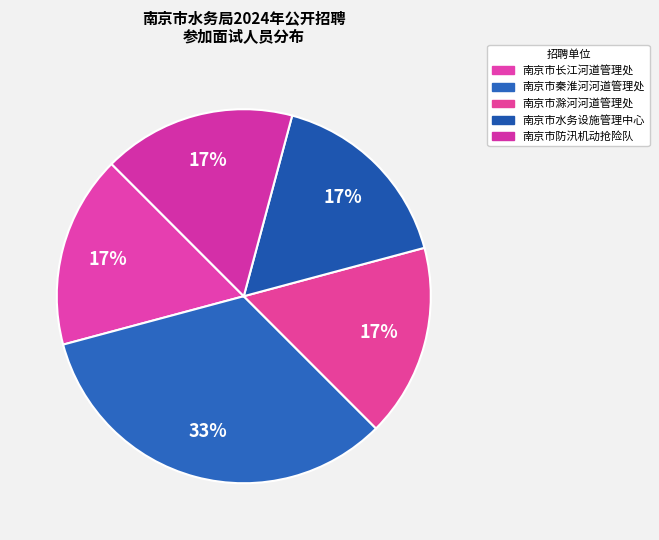

Combined, what portion of the pie is 南京市水务设施管理中心 and 南京市秦淮河河道管理处?

50.0%